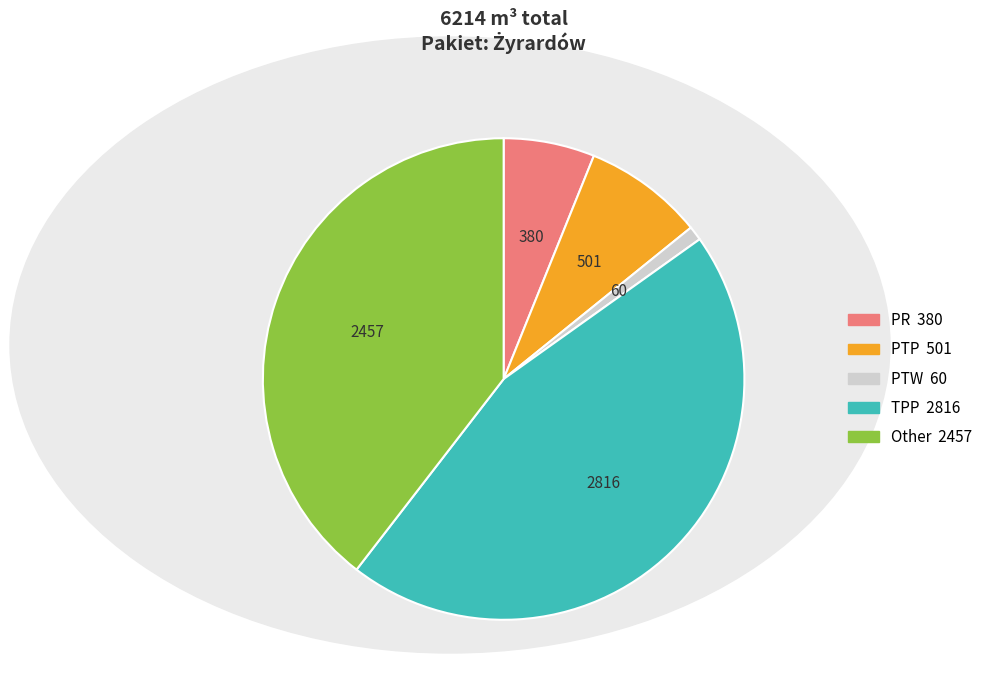

Is there a majority slice in this chart?

No